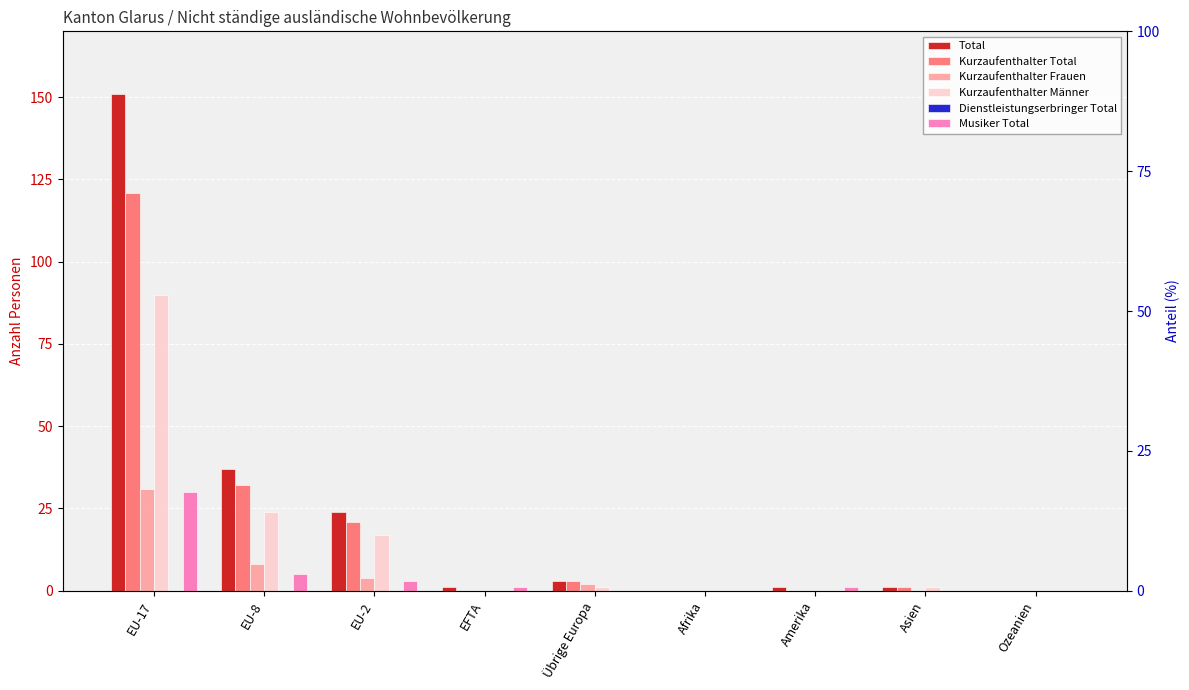

Reading left to right, list all the values displayed in this chart.

Total: EU-17=151	EU-8=37	EU-2=24	EFTA=1	Übrige Europa=3	Afrika=0	Amerika=1	Asien=1	Ozeanien=0
Kurzaufenthalter Total: EU-17=121	EU-8=32	EU-2=21	EFTA=0	Übrige Europa=3	Afrika=0	Amerika=0	Asien=1	Ozeanien=0
Kurzaufenthalter Frauen: EU-17=31	EU-8=8	EU-2=4	EFTA=0	Übrige Europa=2	Afrika=0	Amerika=0	Asien=0	Ozeanien=0
Kurzaufenthalter Männer: EU-17=90	EU-8=24	EU-2=17	EFTA=0	Übrige Europa=1	Afrika=0	Amerika=0	Asien=1	Ozeanien=0
Dienstleistungserbringer Total: EU-17=0	EU-8=0	EU-2=0	EFTA=0	Übrige Europa=0	Afrika=0	Amerika=0	Asien=0	Ozeanien=0
Musiker Total: EU-17=30	EU-8=5	EU-2=3	EFTA=1	Übrige Europa=0	Afrika=0	Amerika=1	Asien=0	Ozeanien=0